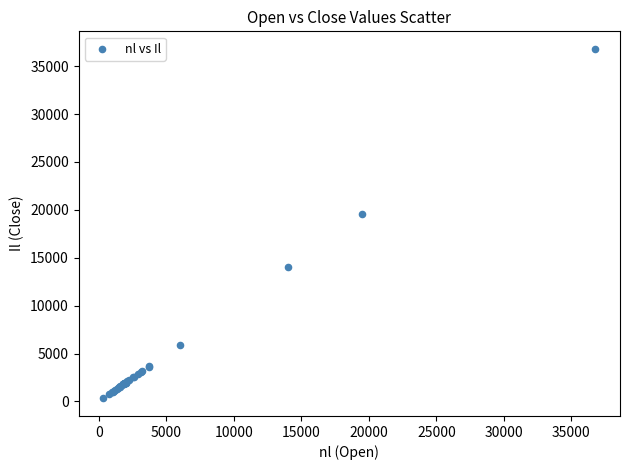

What Y value in the scatter plot is closest to 18559?

19521.6